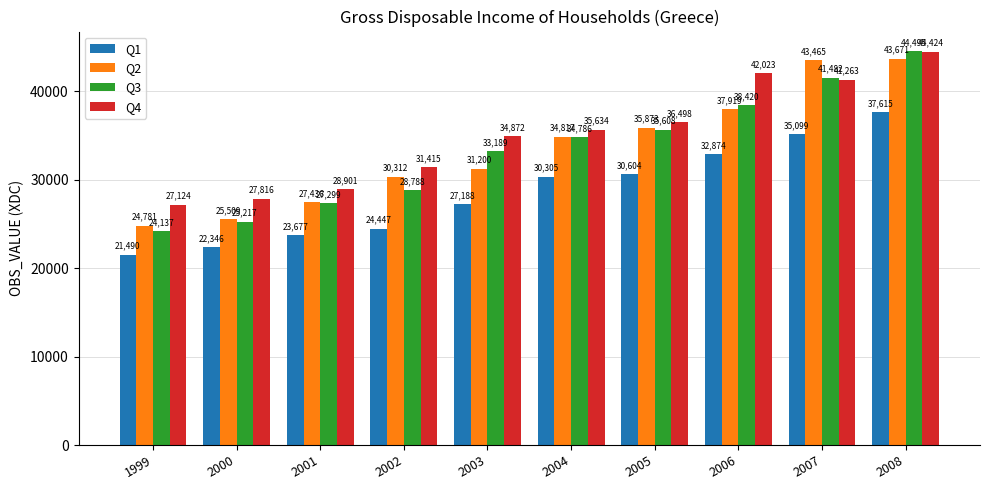

What is the difference between the highest and lowest values at 2001?

5224.3